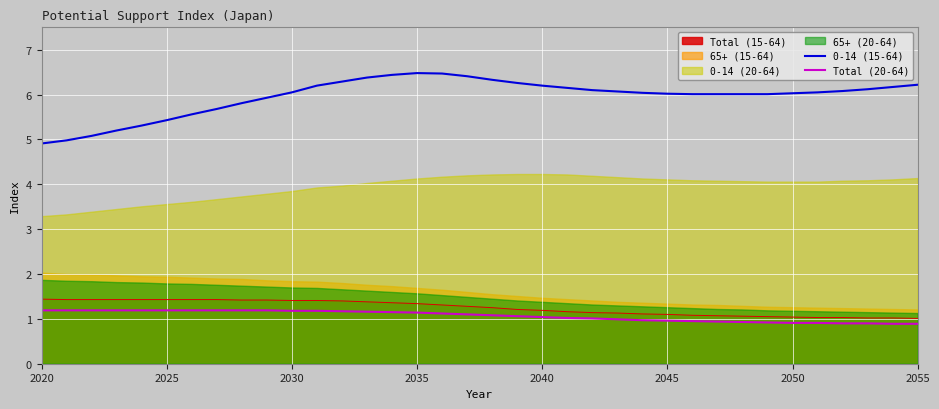

The value of 0-14 (15-64) at 2035 is 6.5. True or false?

True